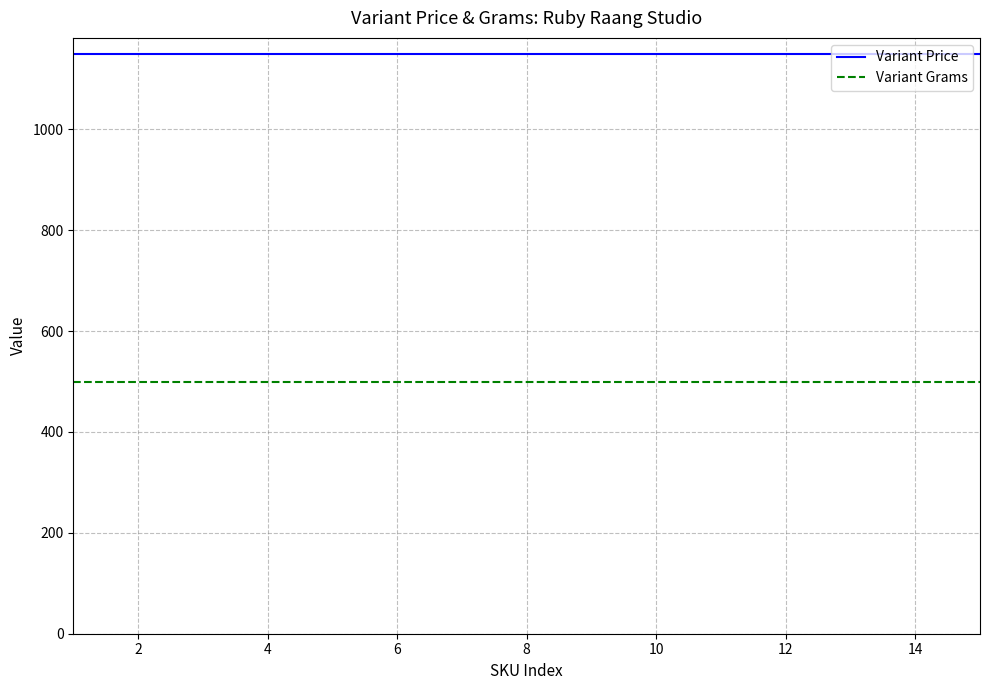

Rank the series by their maximum value, from highest to lowest.

Variant Price, Variant Grams